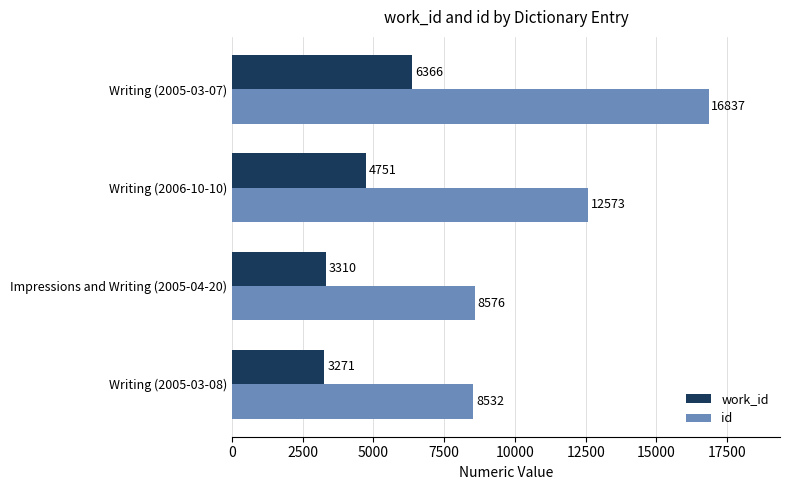

Rank the series by their average value, from lowest to highest.

work_id, id